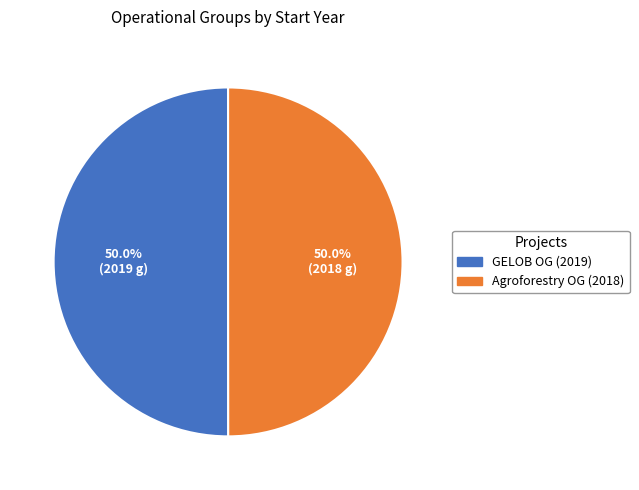

How many segments does this pie chart have?

2